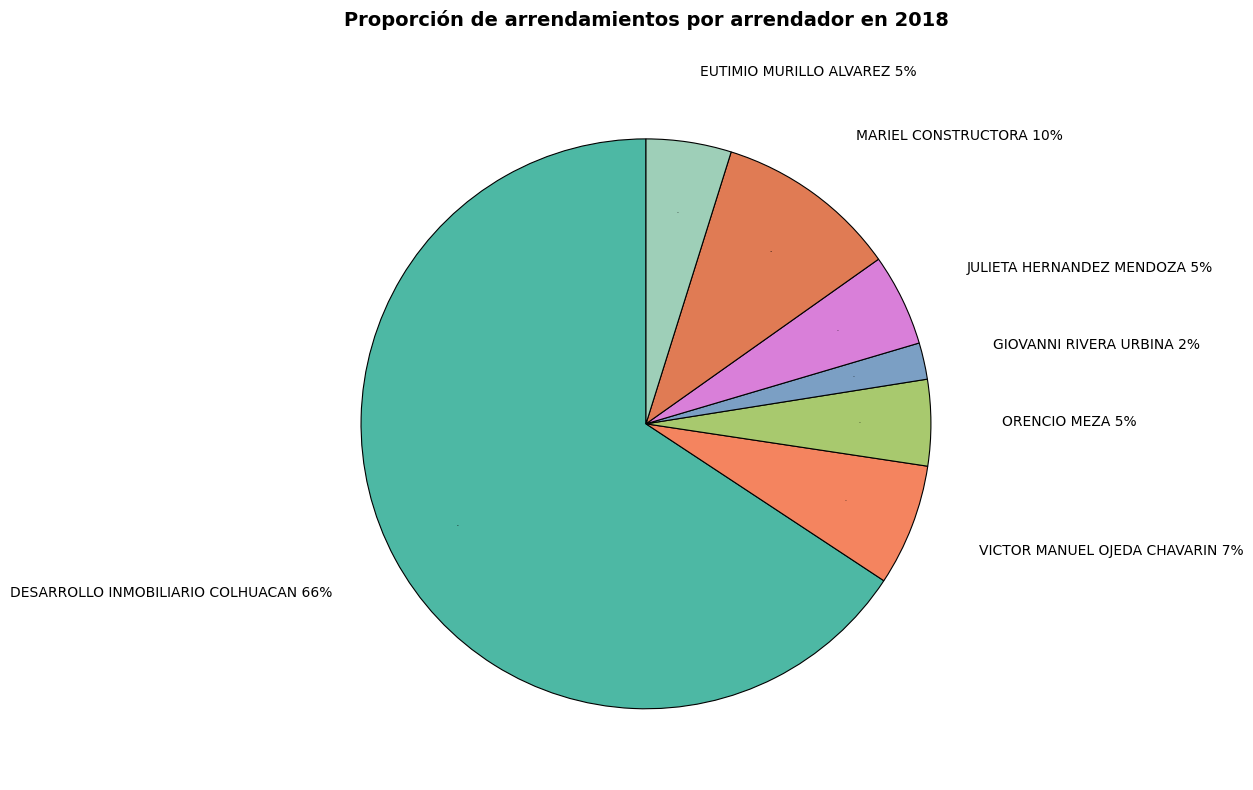

Which slice is the largest?

DESARROLLO INMOBILIARIO COLHUACAN